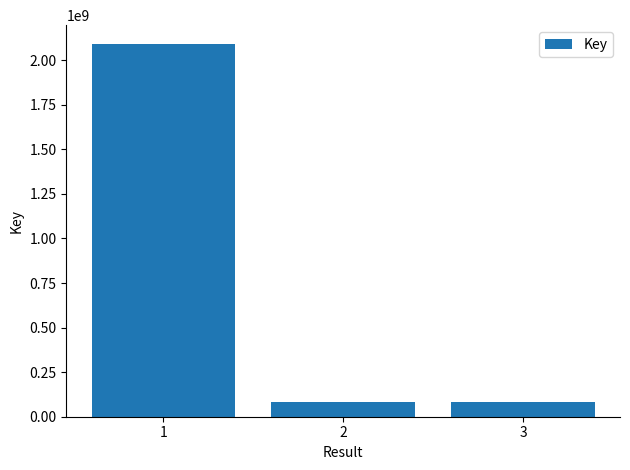

What is the difference between the values at 2 and 3?

4246